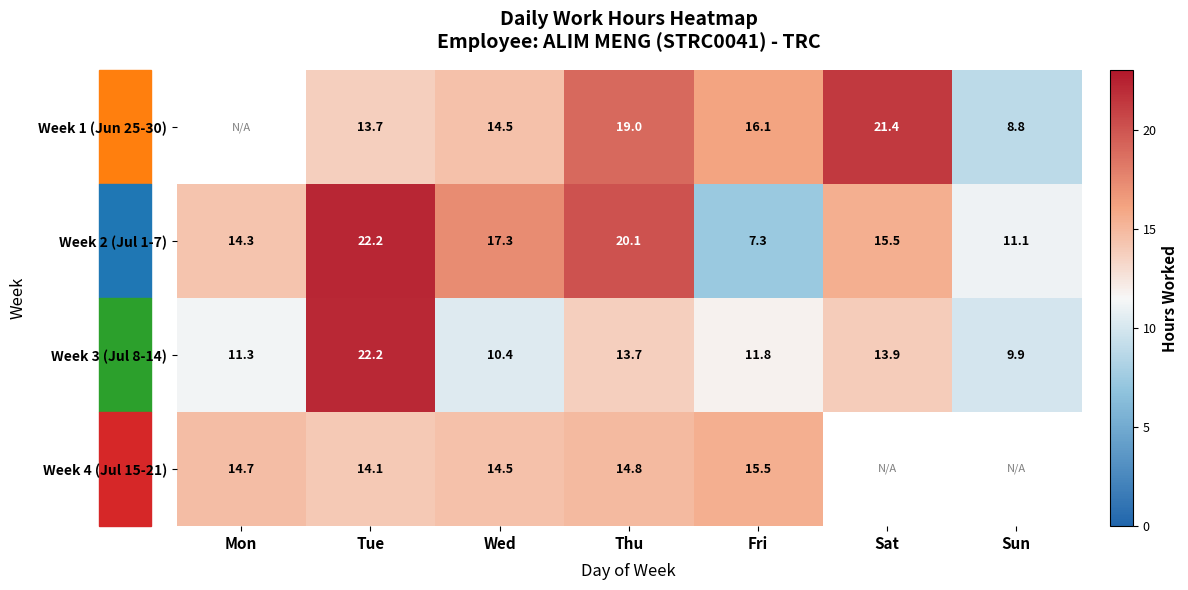

At which label does Week 3 (Jul 8-14) first exceed 11?

Mon